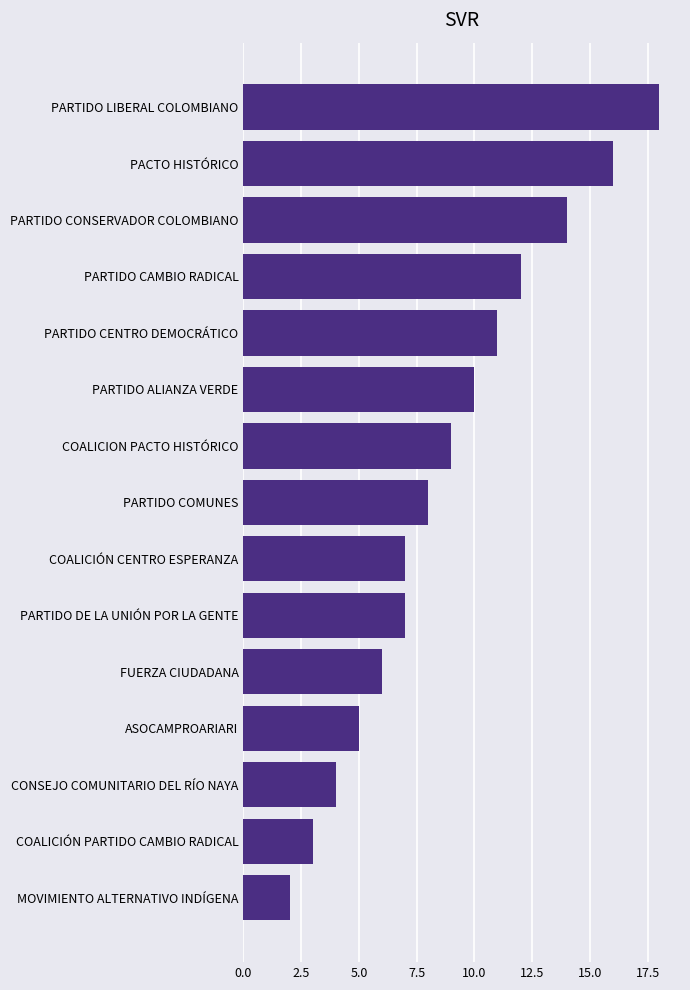

Which category has the lowest value across all series?

MOVIMIENTO ALTERNATIVO INDÍGENA